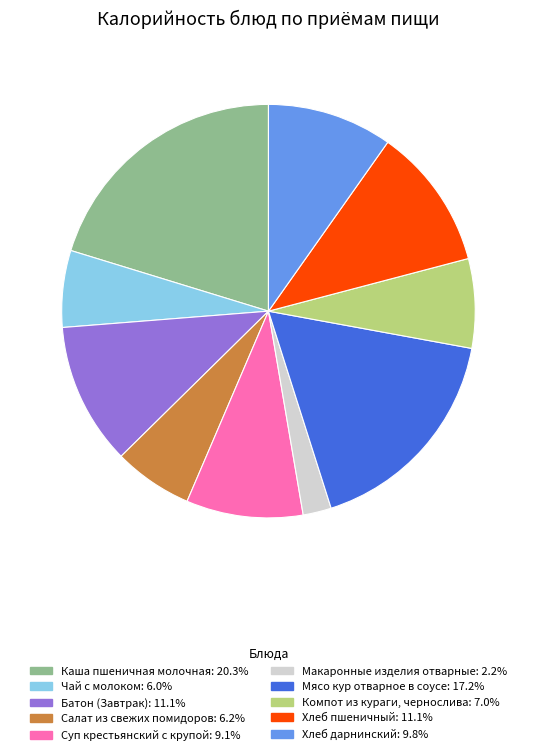

Is there any slice that represents more than half of the pie?

No